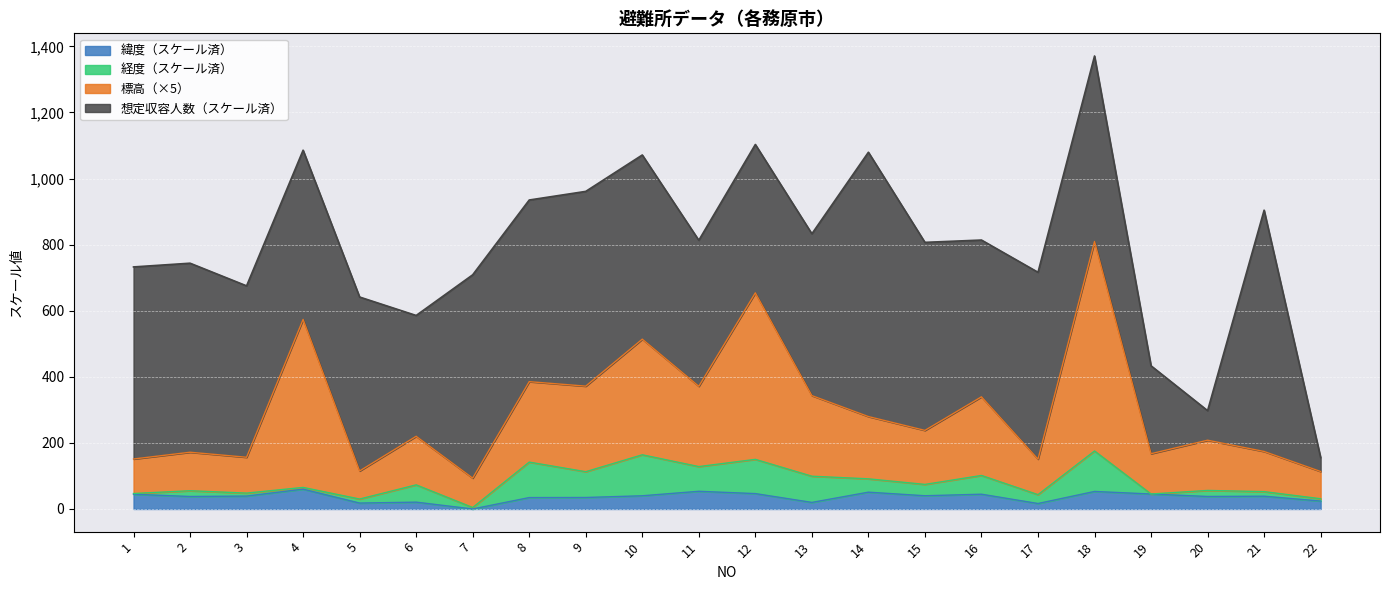

At which category is the sum across all series the highest?

18